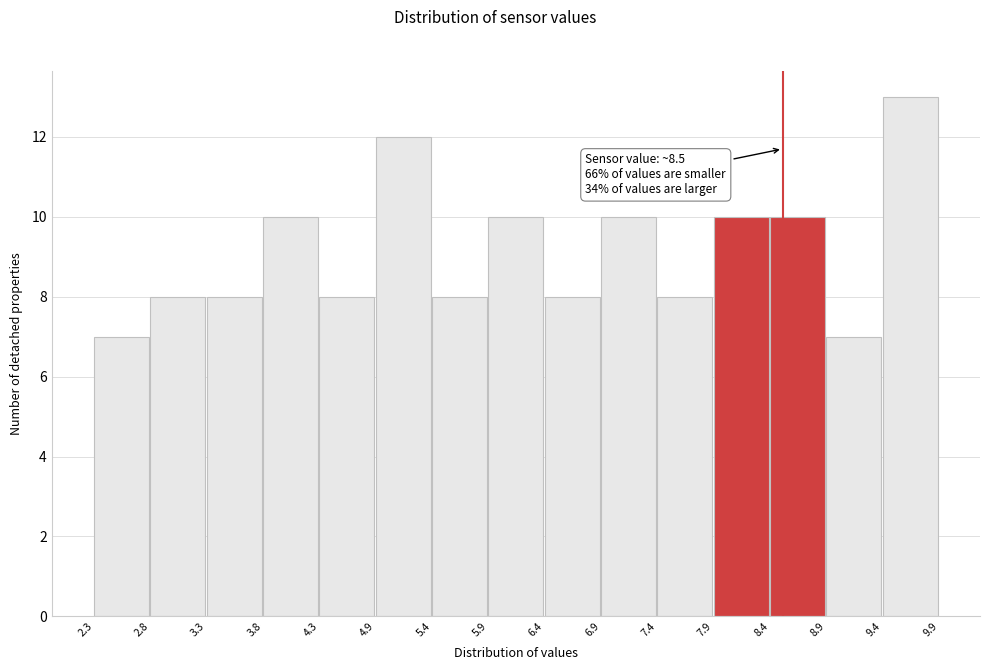

Which range on the x-axis has the tallest bar?

9.4 to 9.9